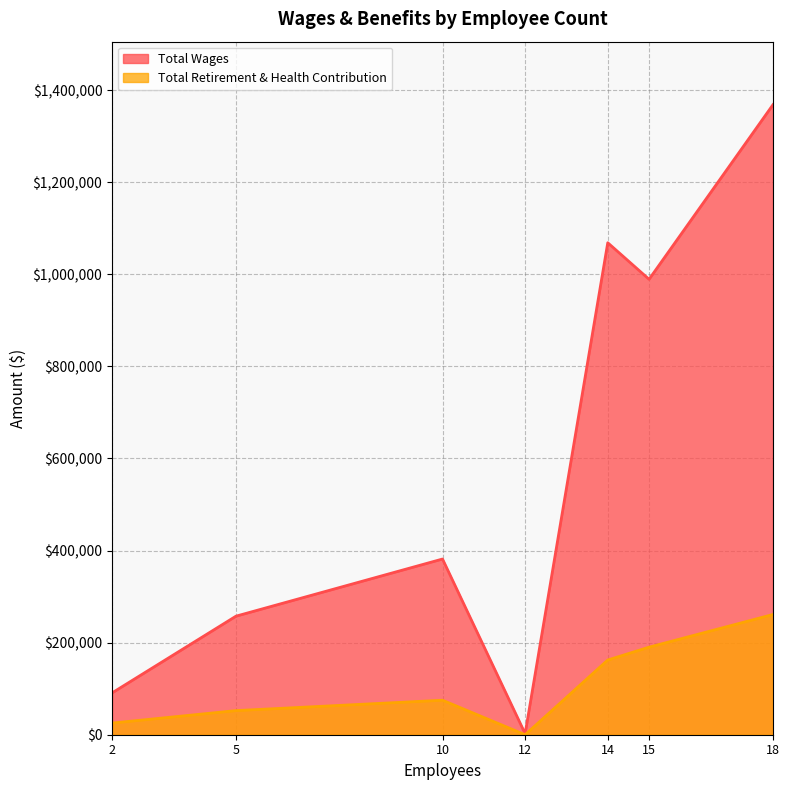

What are all the series names shown in the legend?

Total Wages, Total Retirement & Health Contribution